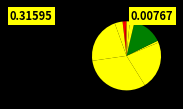

How many segments does this pie chart have?

10